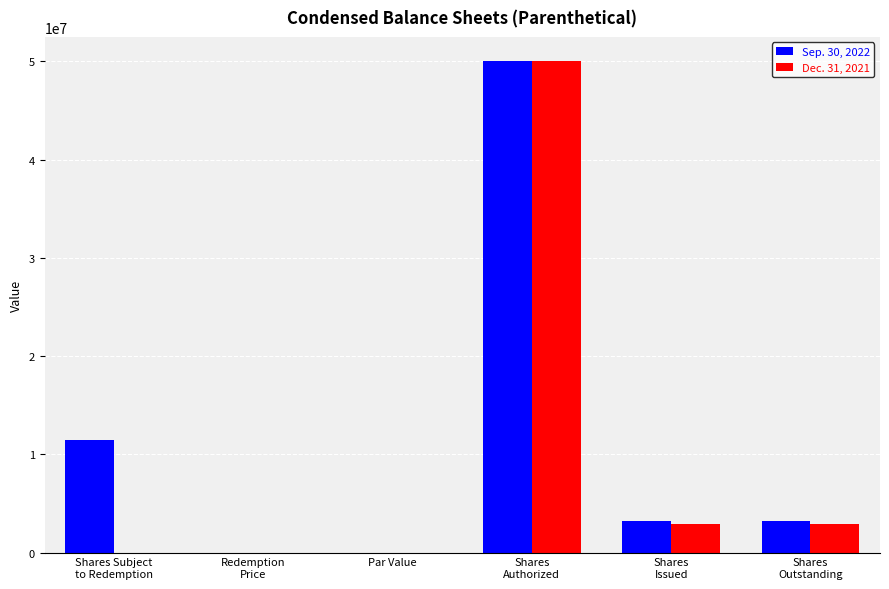

Is it true that Sep. 30, 2022 equals 0.0 at Par Value?

True